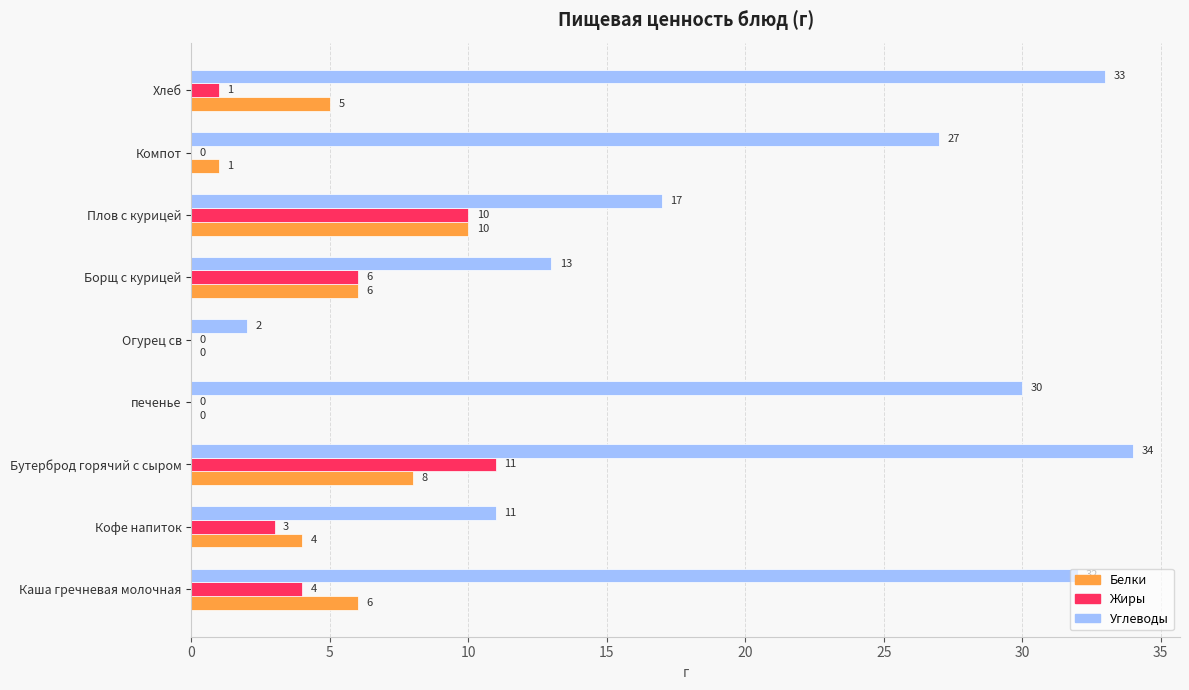

Which category has the highest value across all series?

Бутерброд горячий с сыром